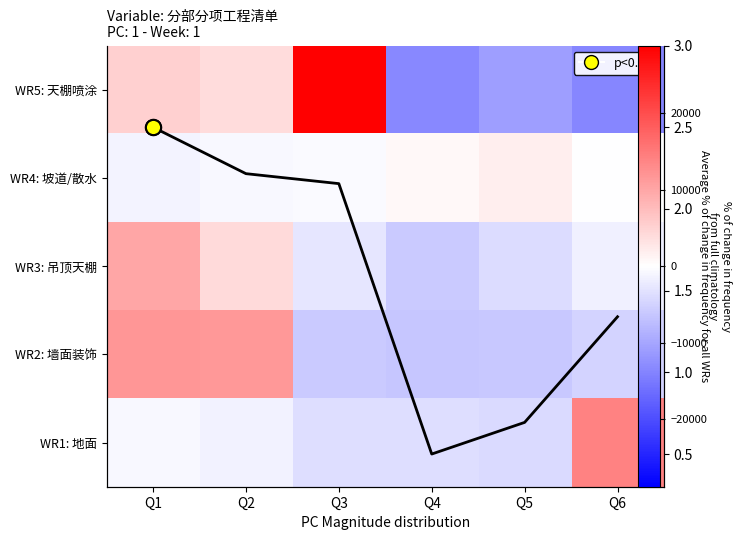

Is it true that WR5: 天棚喷涂 equals -13487.5 at Q4?

True